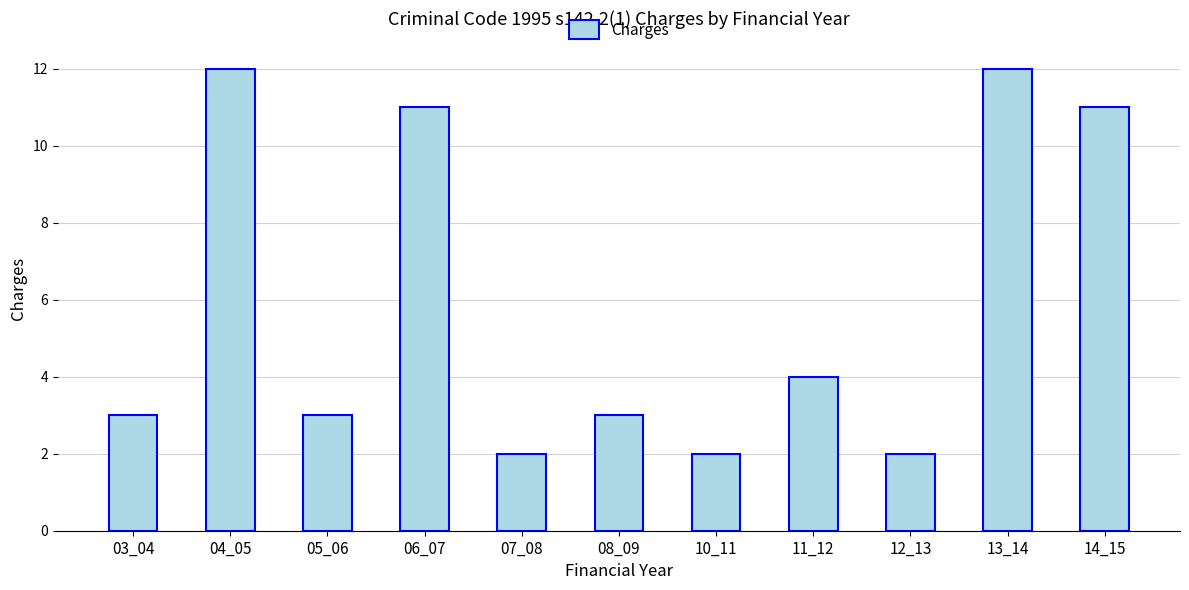

How many values are between 2 and 11?

9